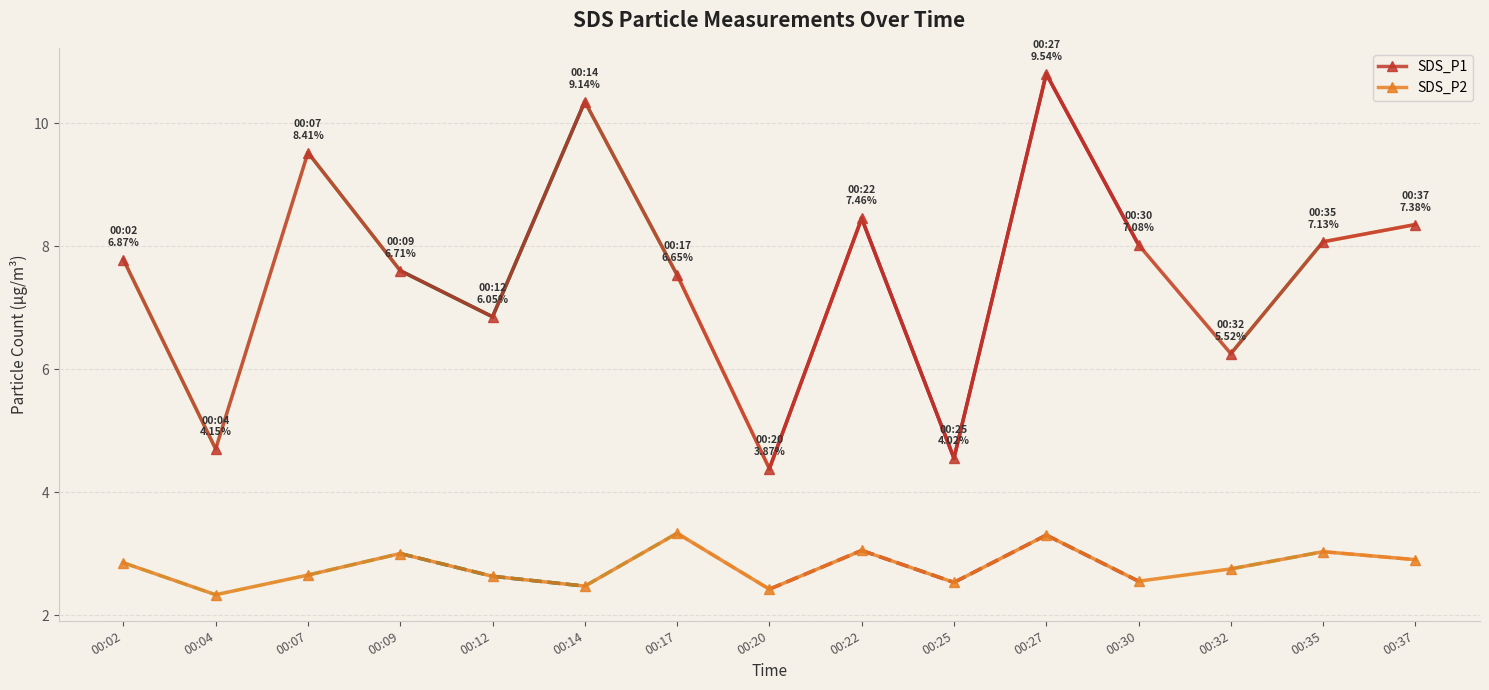

Where is the first local minimum for SDS_P1?

00:04